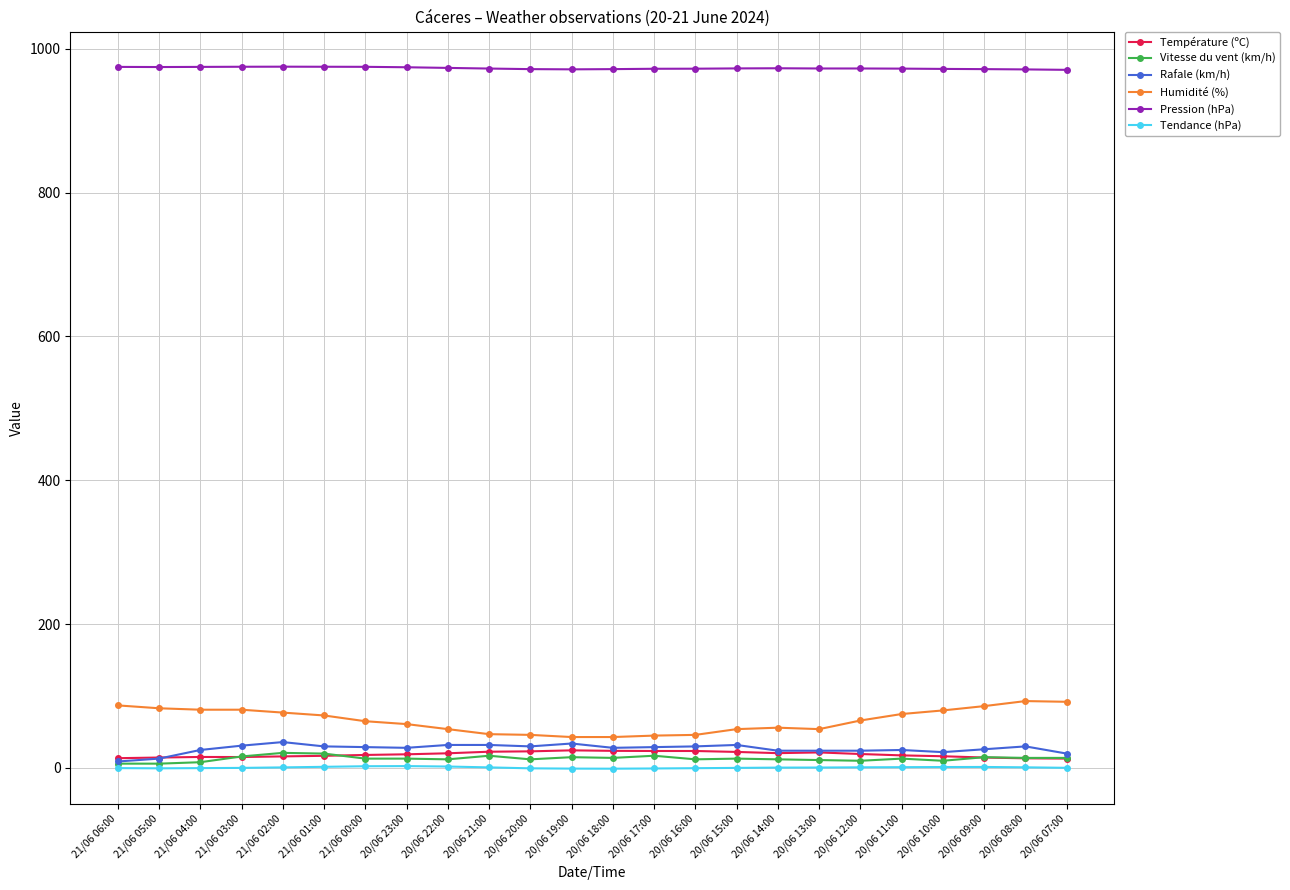

What is the label of the 7th point from the right?

20/06 13:00